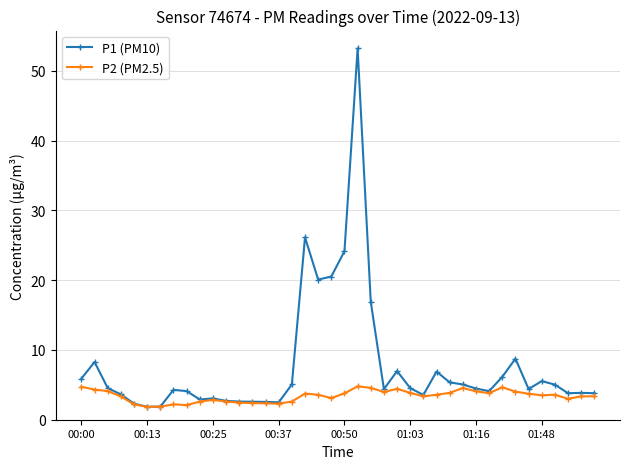

Which series has the widest spread of values?

P1 (PM10)